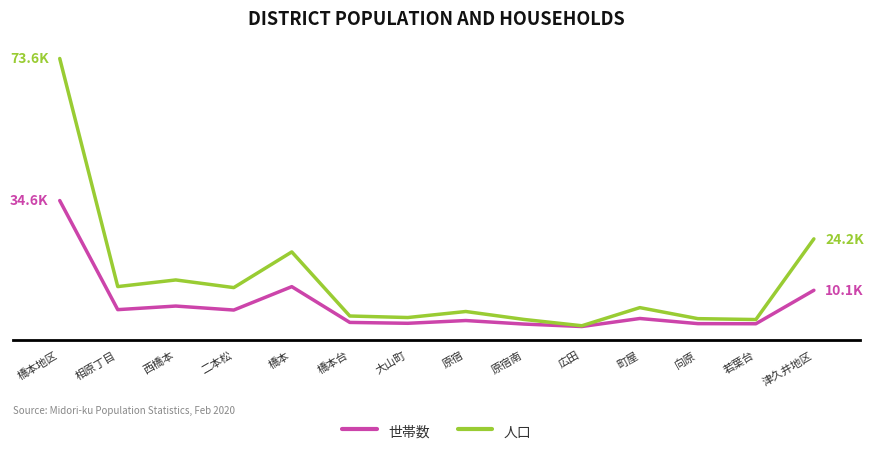

At which label is 世帯数 closest to 17397?

橋本